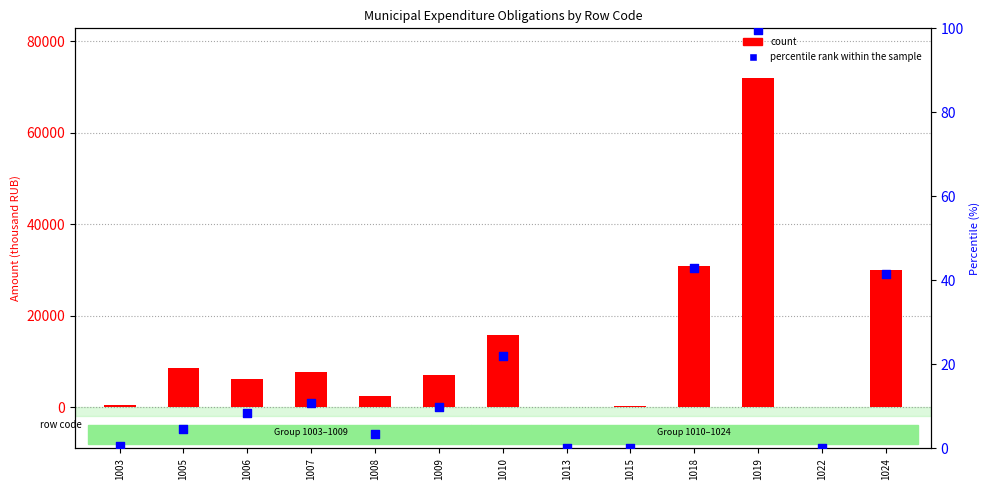

What is the total value across all series at 1018?

30978.6